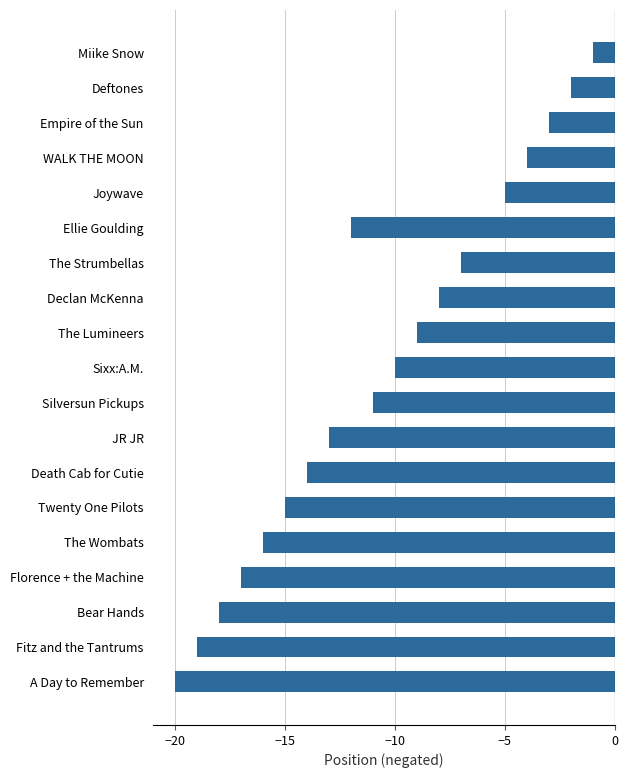

What is the minimum value shown in the chart?

-20